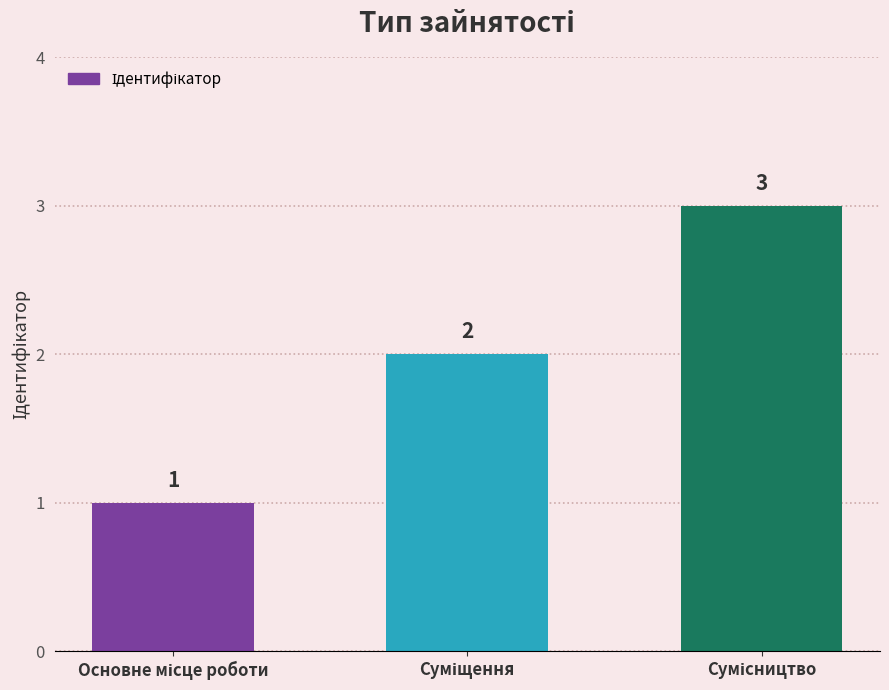

What is the sum of all values?

6